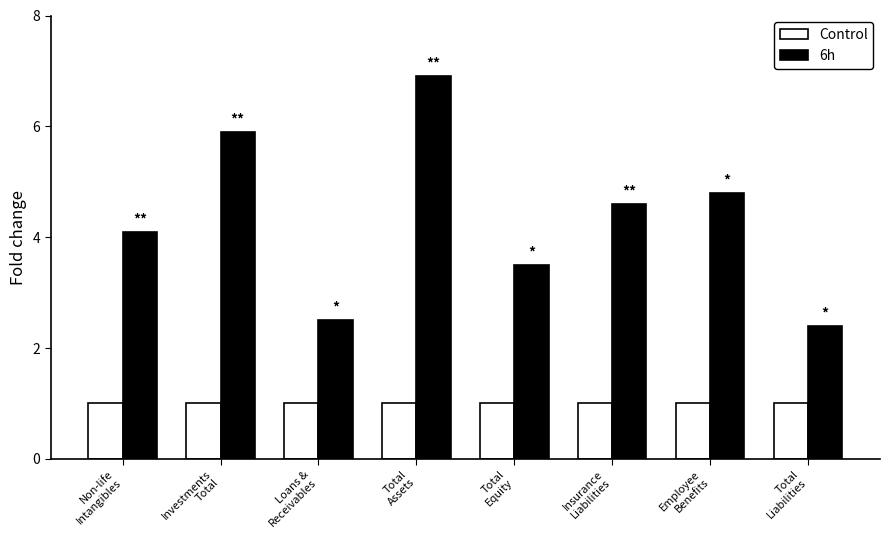

Which series has the largest range (max minus min)?

6h